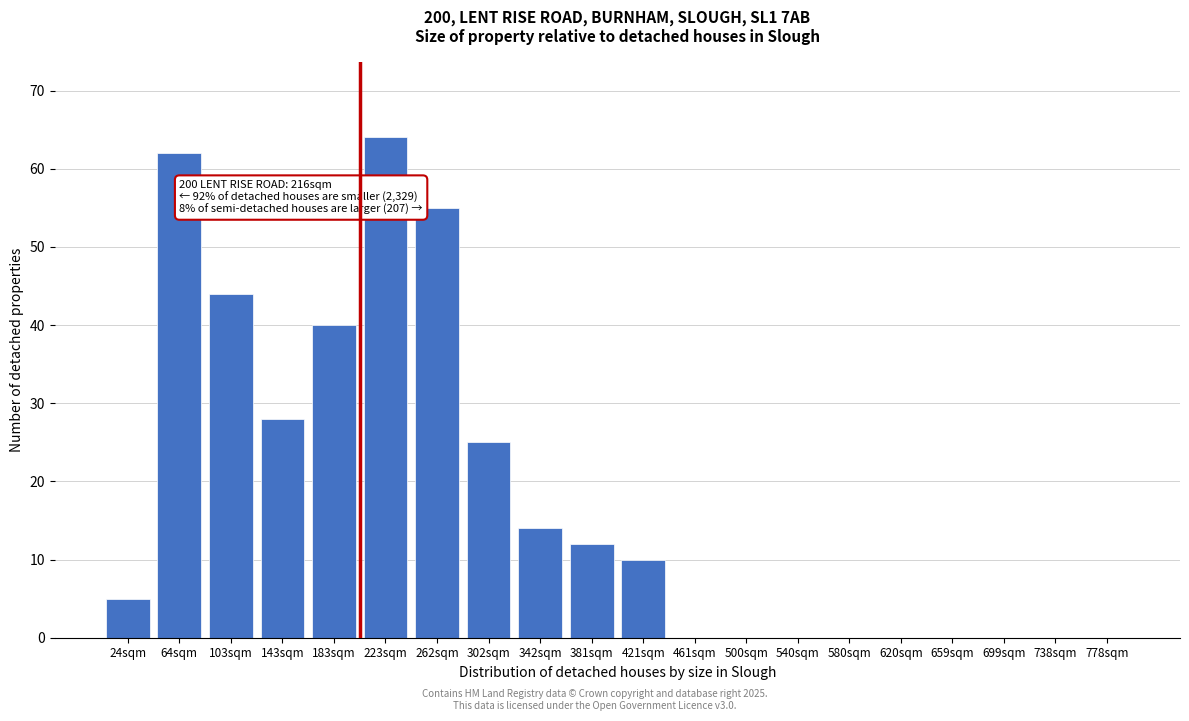

Reading left to right, list all the values displayed in this chart.

24sqm=5	64sqm=62	103sqm=44	143sqm=28	183sqm=40	223sqm=64	262sqm=55	302sqm=25	342sqm=14	381sqm=12	421sqm=10	461sqm=0	500sqm=0	540sqm=0	580sqm=0	620sqm=0	659sqm=0	699sqm=0	738sqm=0	778sqm=0